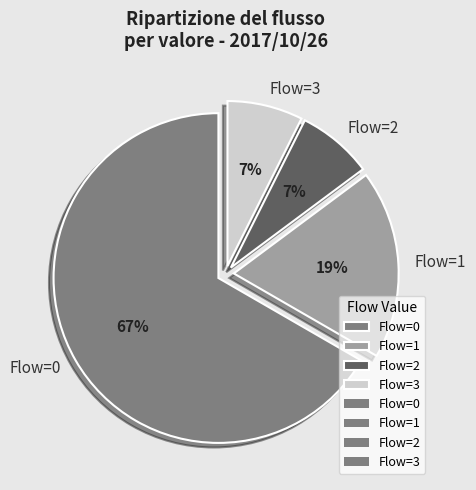

To the nearest percent, what is the difference between the Flow=0 and Flow=1 slice percentages?

48%